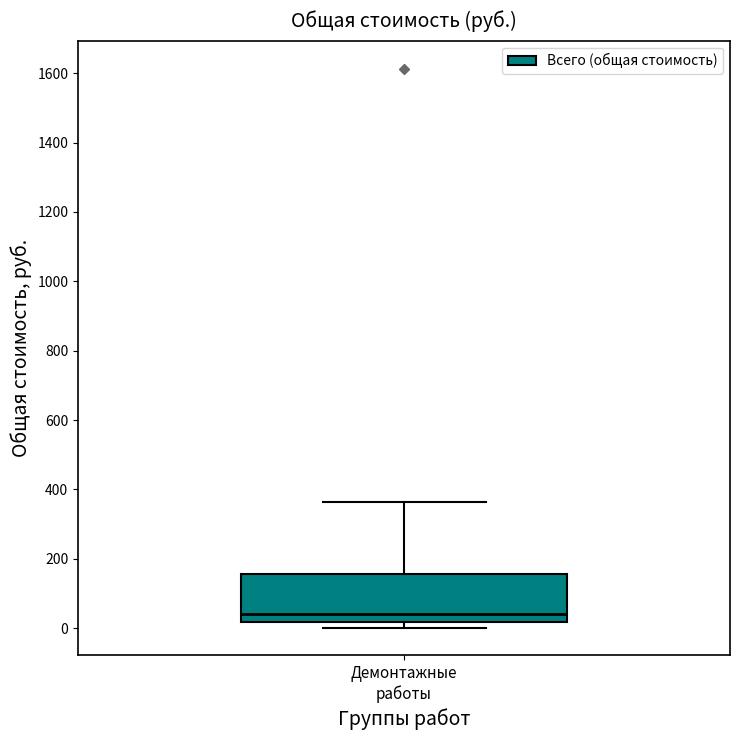

Read this box plot against the y-axis: the position of the median line, the range covered by the box, and the ends of both whiskers. The values are not printed on the chart, so give them approximately, as read against the axis.

median 40, box 20 to 160, whiskers 0 to 360